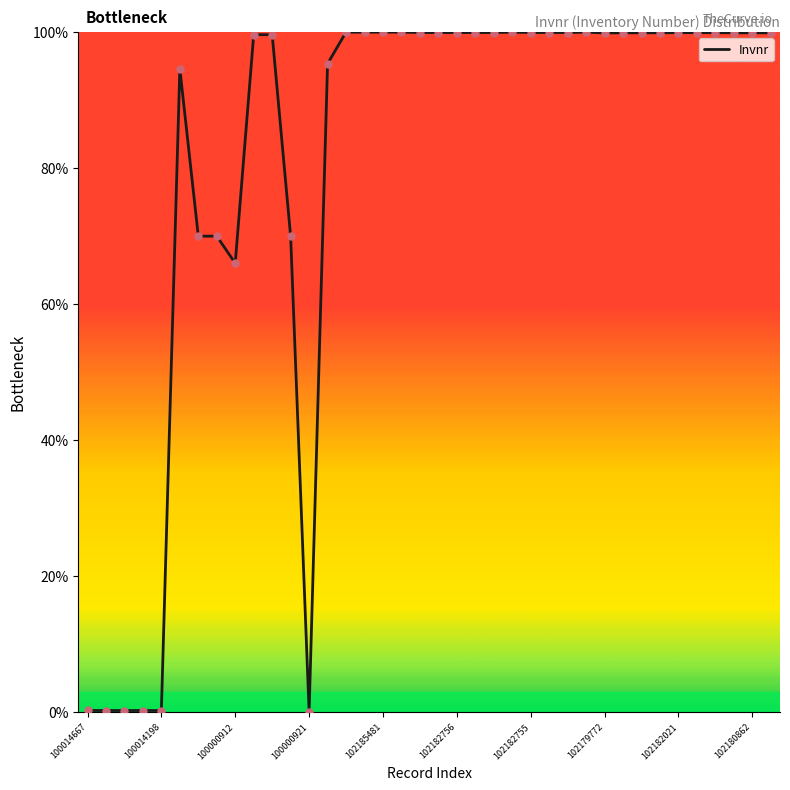

What is the maximum value shown in the chart?

100.0